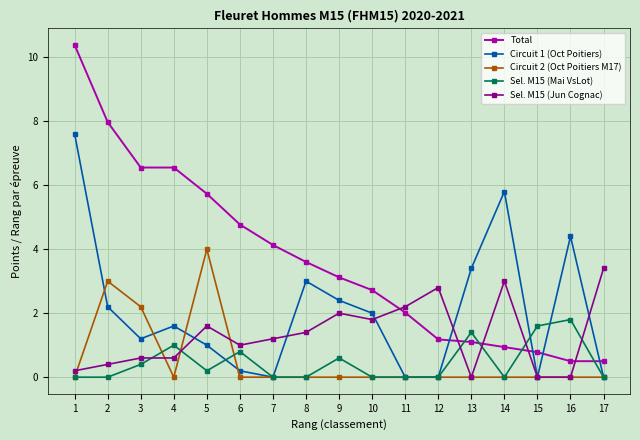

Which series has the largest total across all categories?

Total